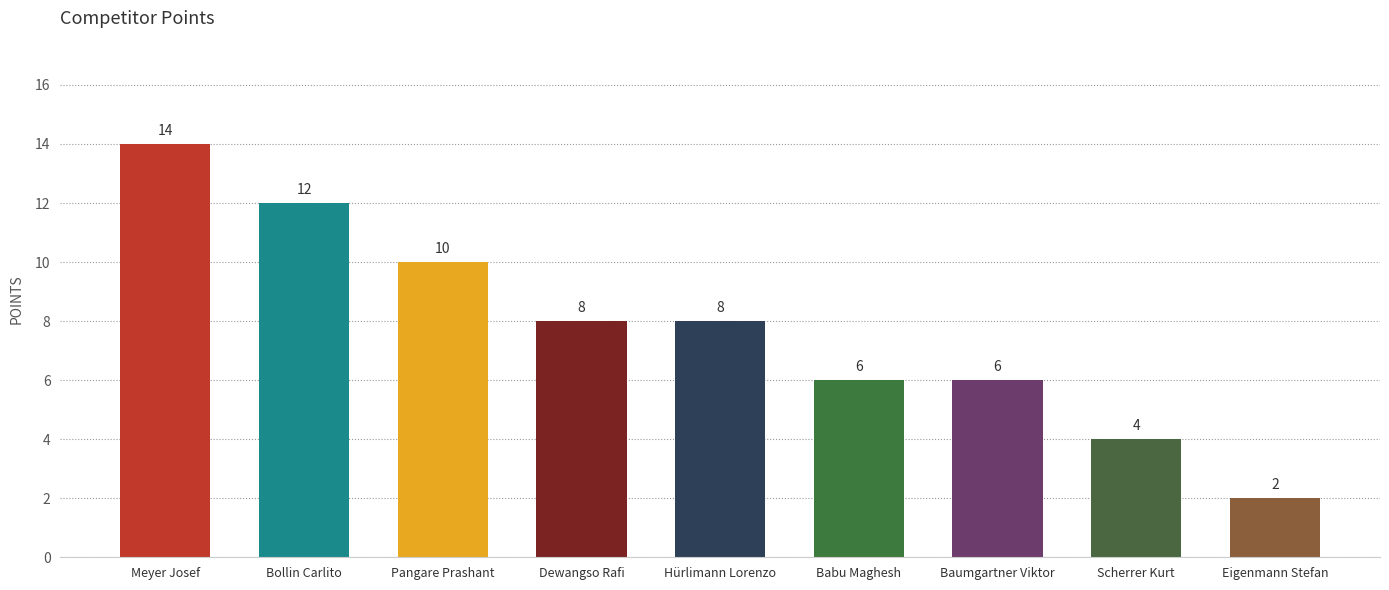

What is the sum of all values?

70